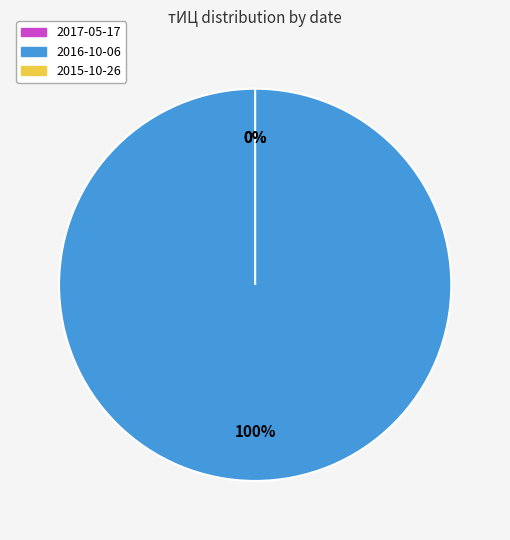

Is there any slice that represents more than half of the pie?

Yes